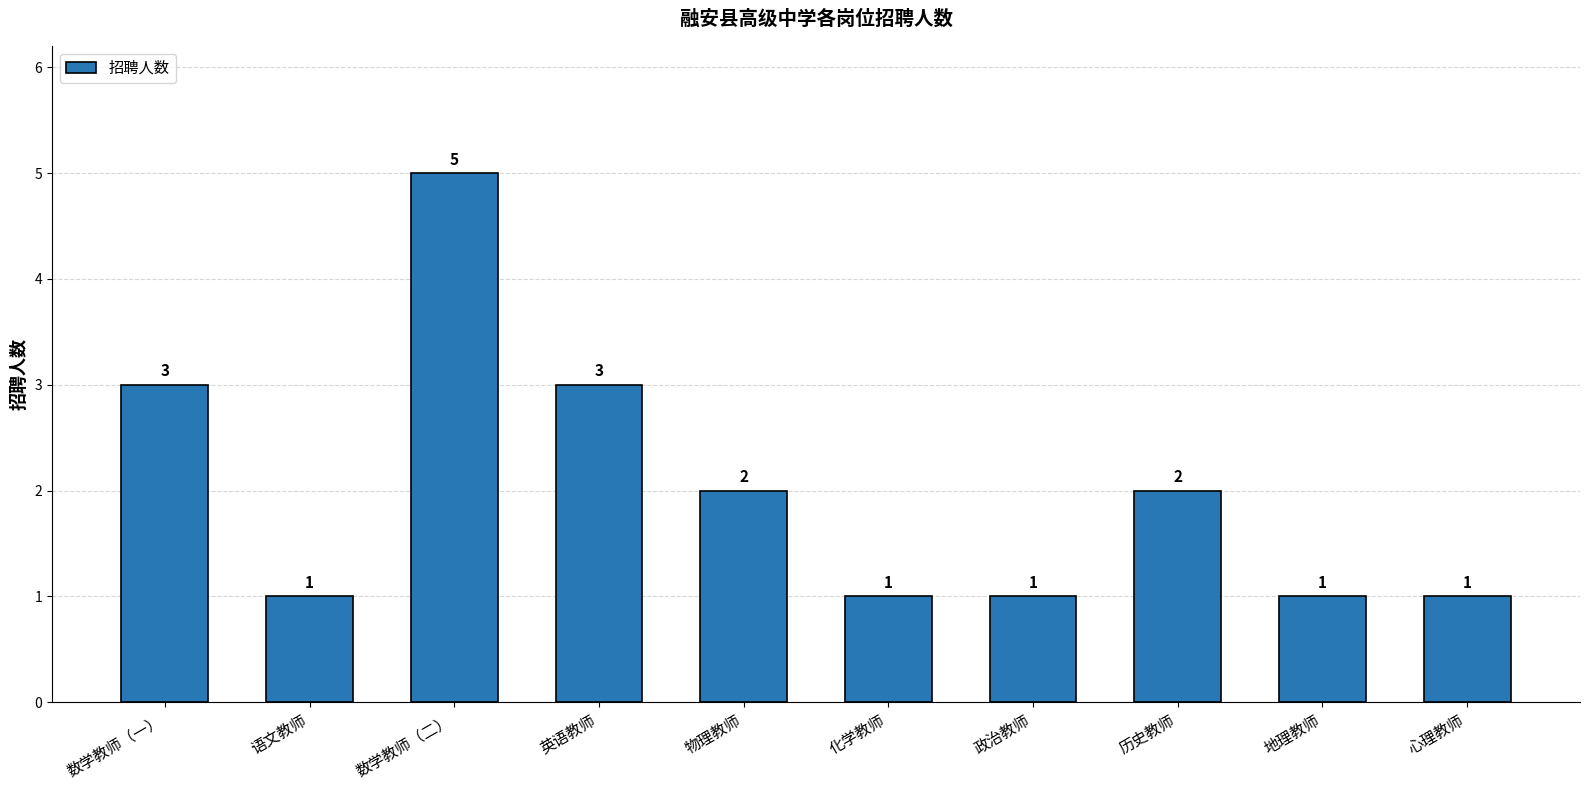

Between 数学教师（二） and 物理教师, which is larger?

数学教师（二）